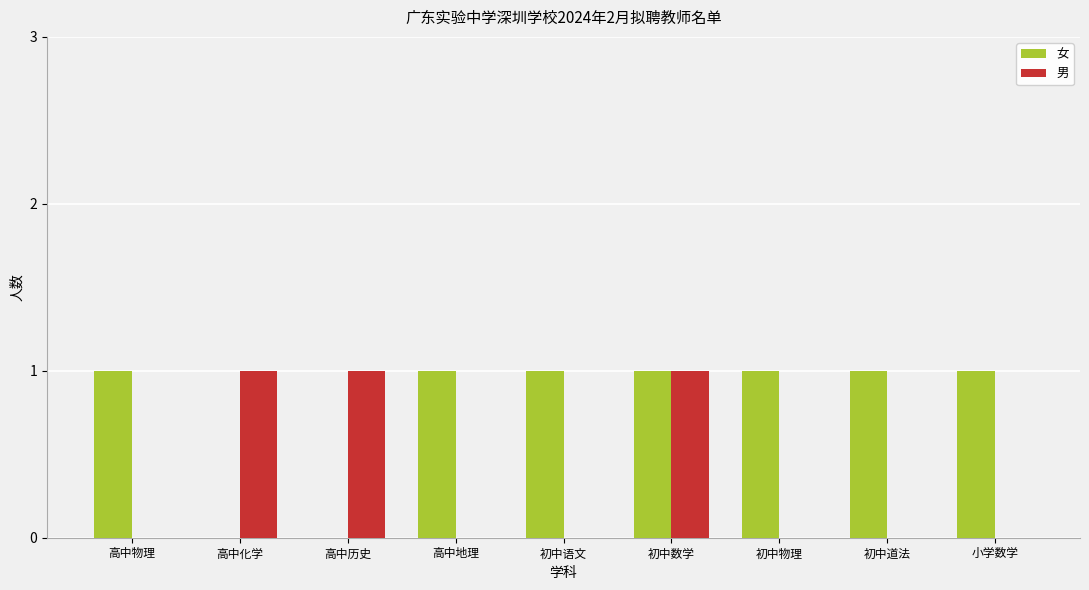

Reading right to left, list all the values displayed in this chart.

女: 1	1	1	1	1	1	0	0	1
男: 0	0	0	1	0	0	1	1	0